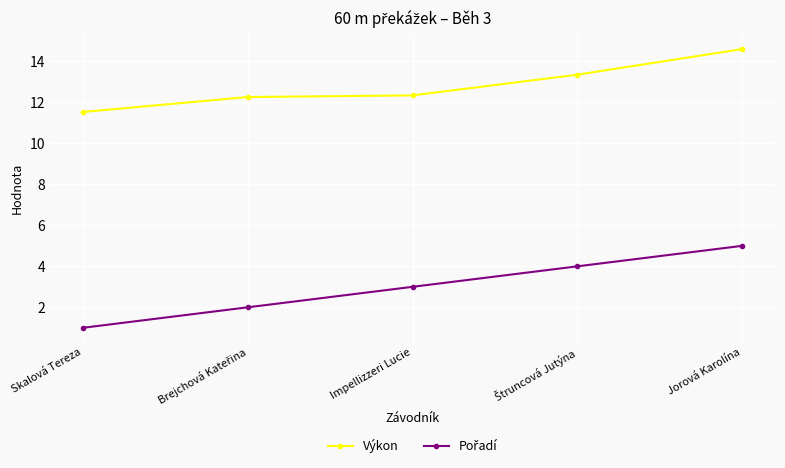

What position from the left is Impellizzeri Lucie?

3